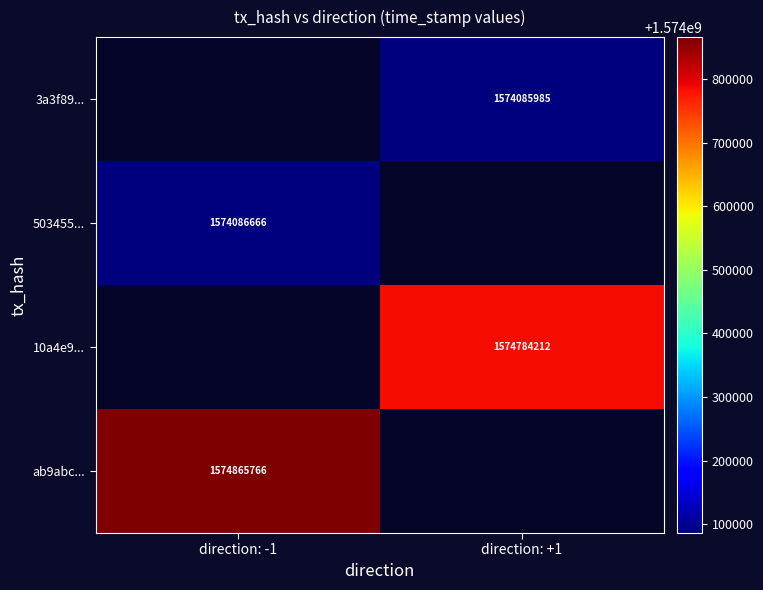

At how many categories does at least one series exceed 1574785437?

1